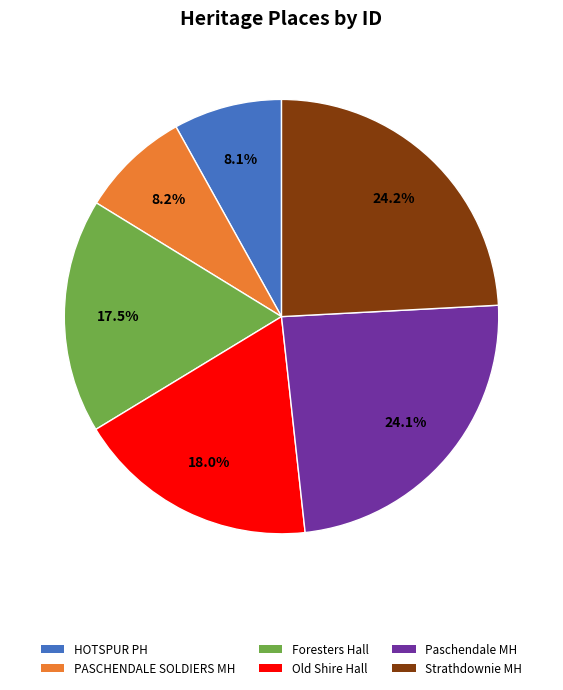

Is there any slice that represents more than half of the pie?

No